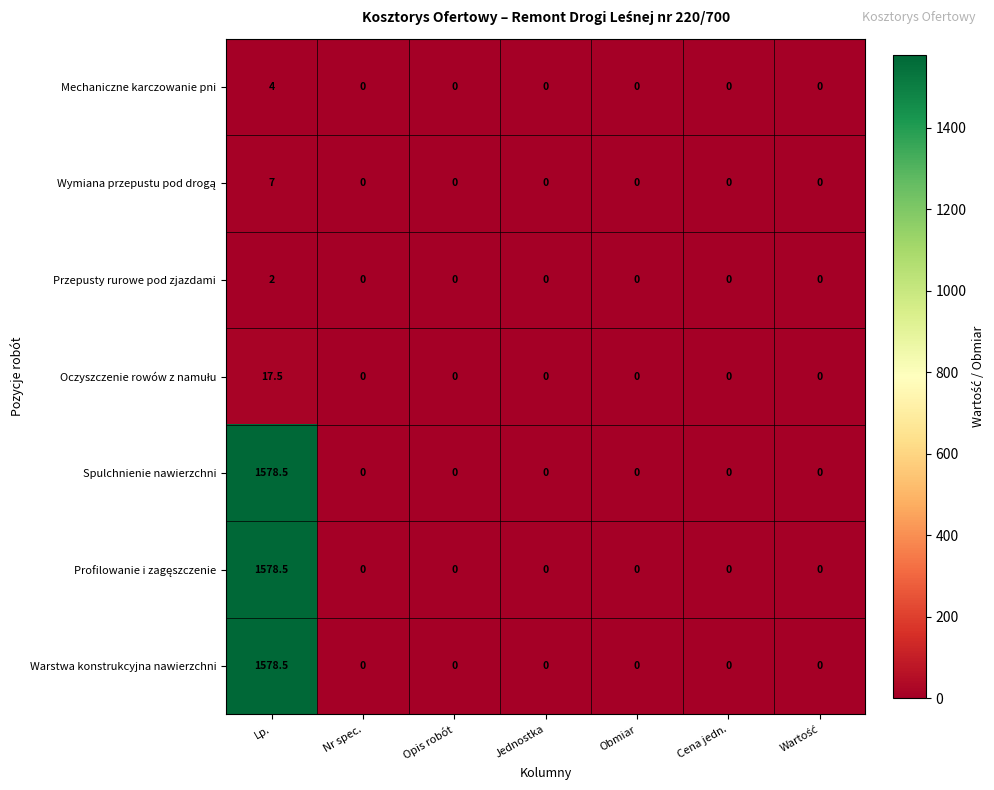

Which category has the highest value across all series?

Lp.